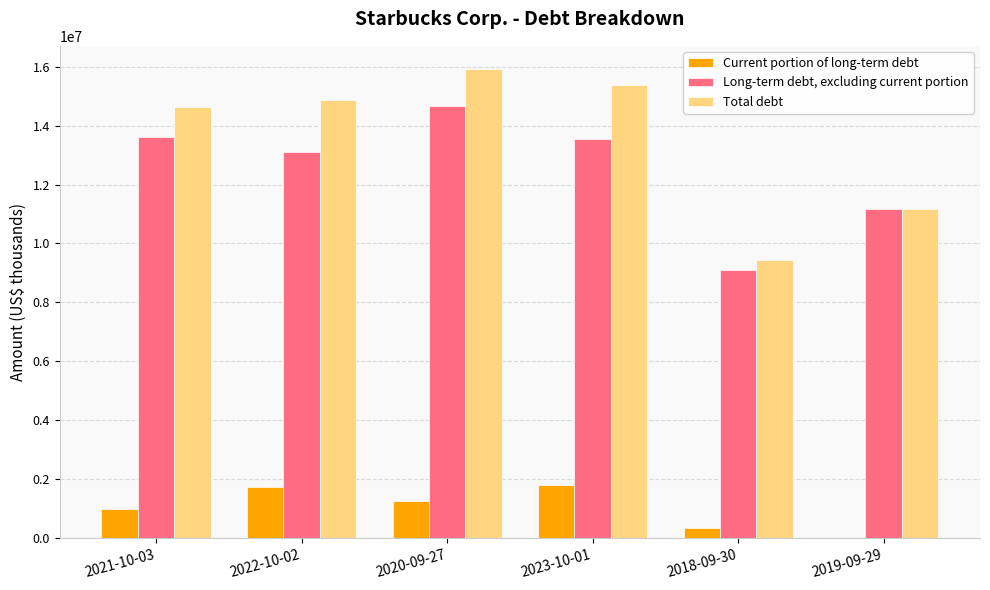

What is the approximate value of Long-term debt, excluding current portion at 2023-10-01?

13547600